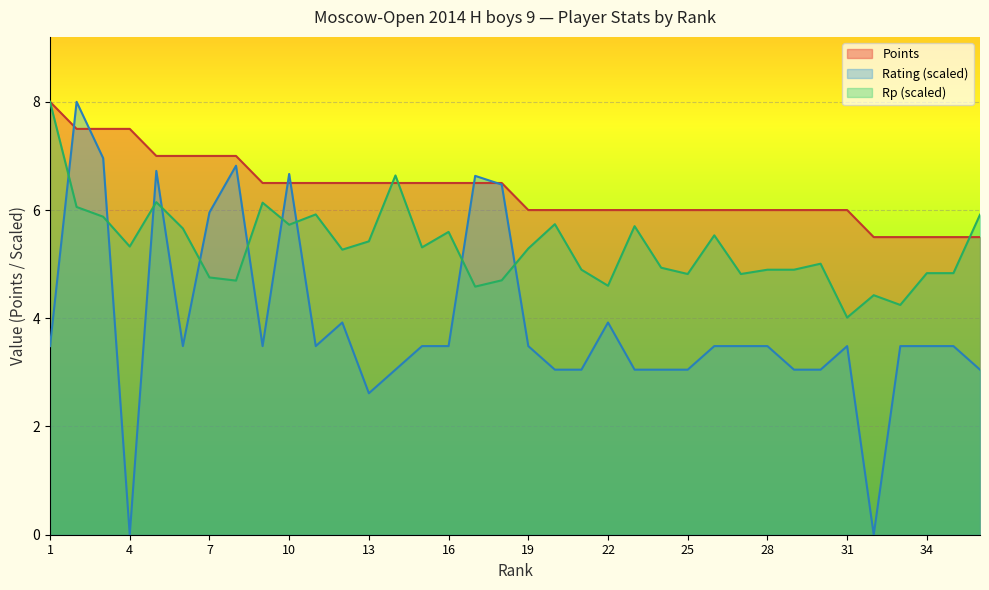

What is the sum of the Rp values at 7 and 14?

11.4